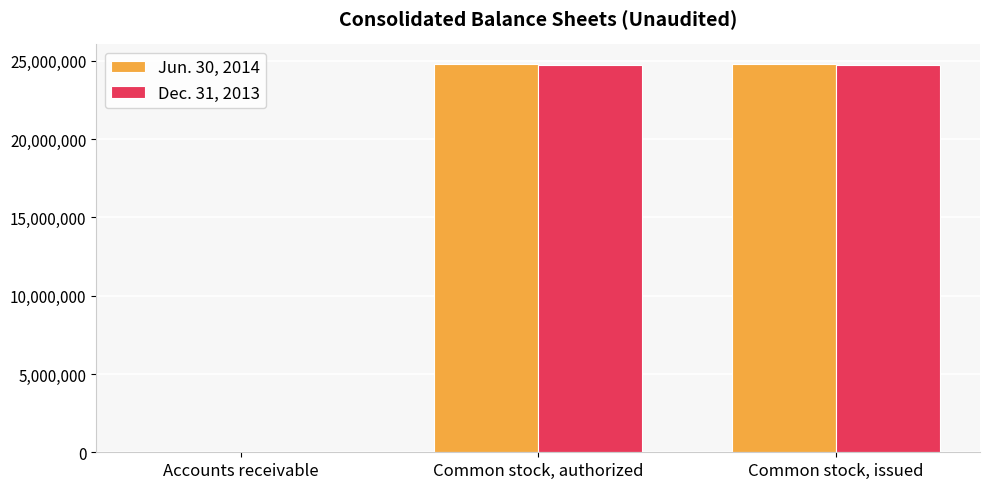

Reading right to left, list all the values displayed in this chart.

Jun. 30, 2014: Common stock, issued=24813619	Common stock, authorized=24813619	Accounts receivable=2641
Dec. 31, 2013: Common stock, issued=24743513	Common stock, authorized=24743513	Accounts receivable=2485